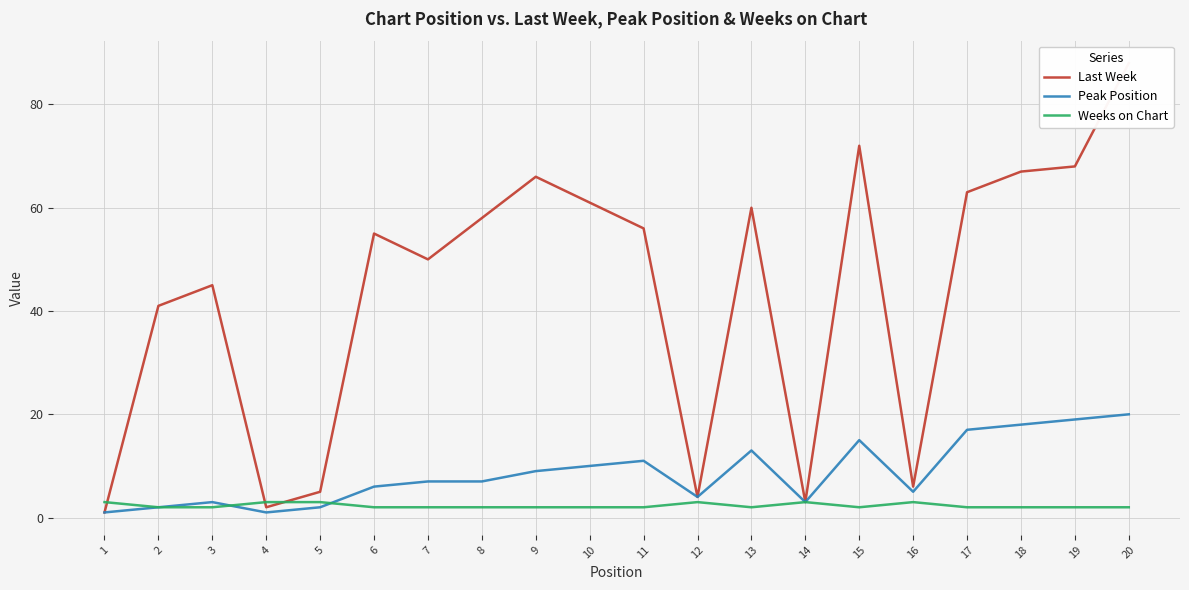

What is the difference between the maximum and minimum values in the Peak Position series?

19